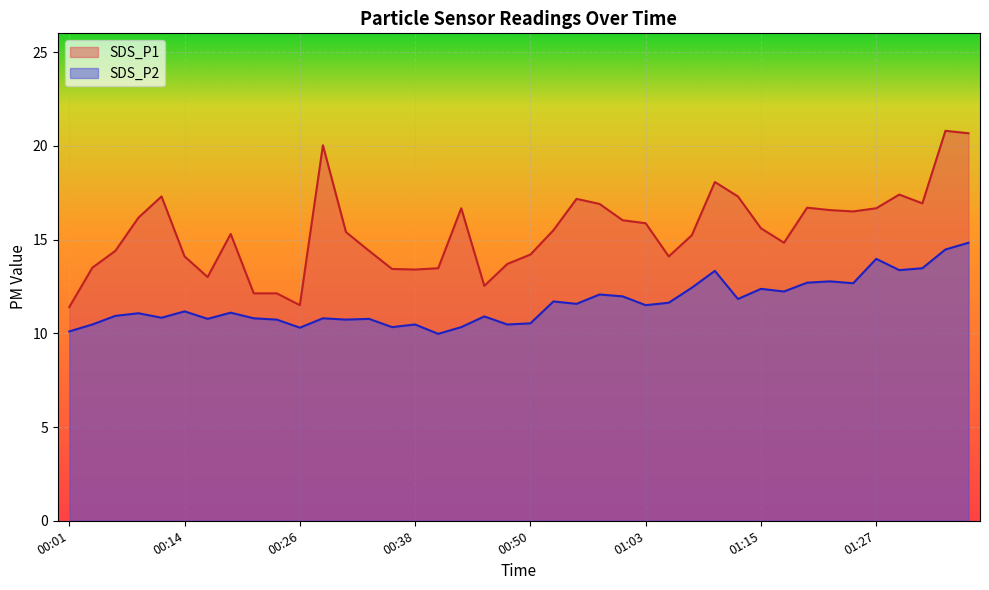

True or false: SDS_P2 and SDS_P1 intersect in this chart.

False